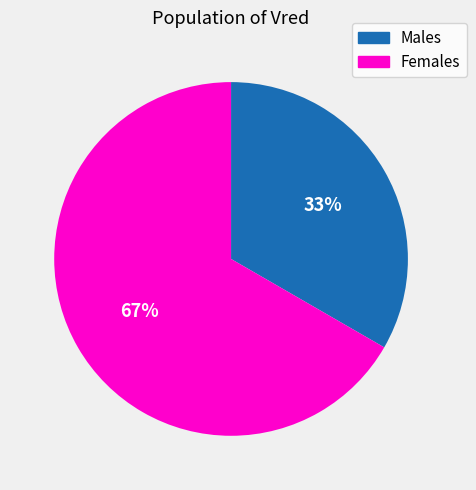

To the nearest percent, what percentage of the pie is Males?

33%